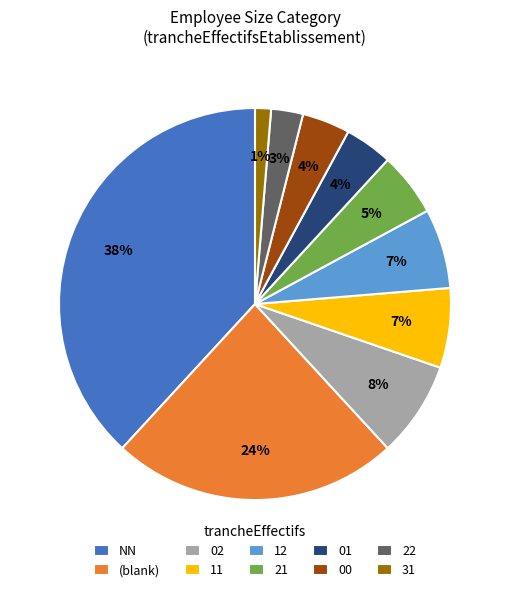

How many segments does this pie chart have?

10